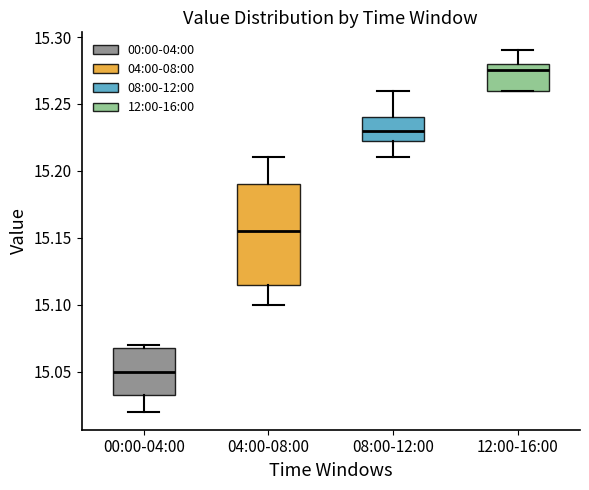

Reading left to right, transcribe this box plot: for each box, give where its median line is, the range the box spans, and where its two whiskers end, as read against the y-axis. The values are not printed on the chart, so give them approximately, as read against the axis.

00:00-04:00: median 15.050, box 15.035 to 15.070, whiskers 15.020 to 15.070 (just above the box's upper edge)
04:00-08:00: median 15.155, box 15.115 to 15.190, whiskers 15.100 to 15.210
08:00-12:00: median 15.230, box 15.225 to 15.240, whiskers 15.210 to 15.260
12:00-16:00: median 15.275, box 15.260 to 15.280, whiskers 15.260 to 15.290